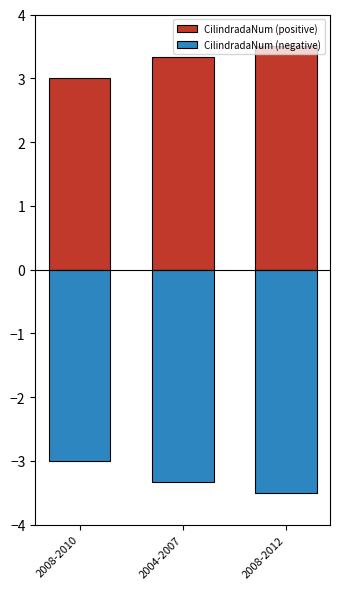

How many groups of bars are there?

3